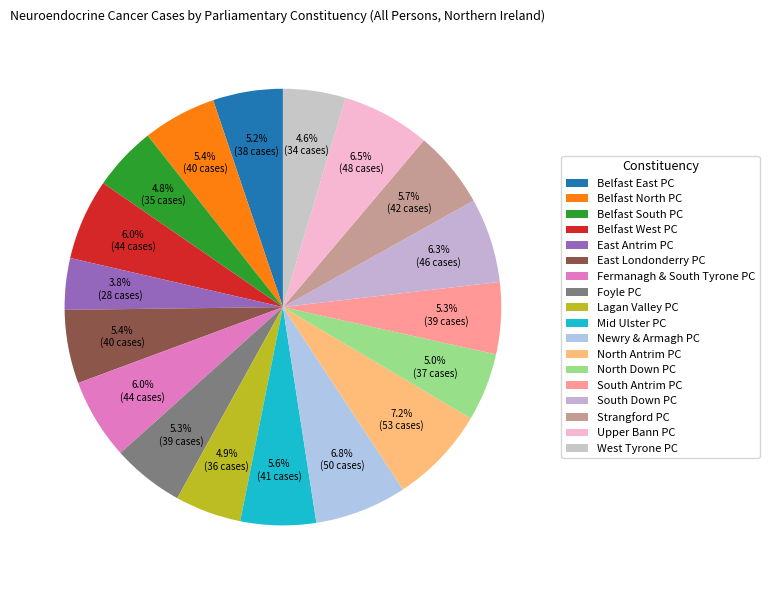

To the nearest percent, what is the difference between the East Antrim PC and Fermanagh & South Tyrone PC slice percentages?

2%